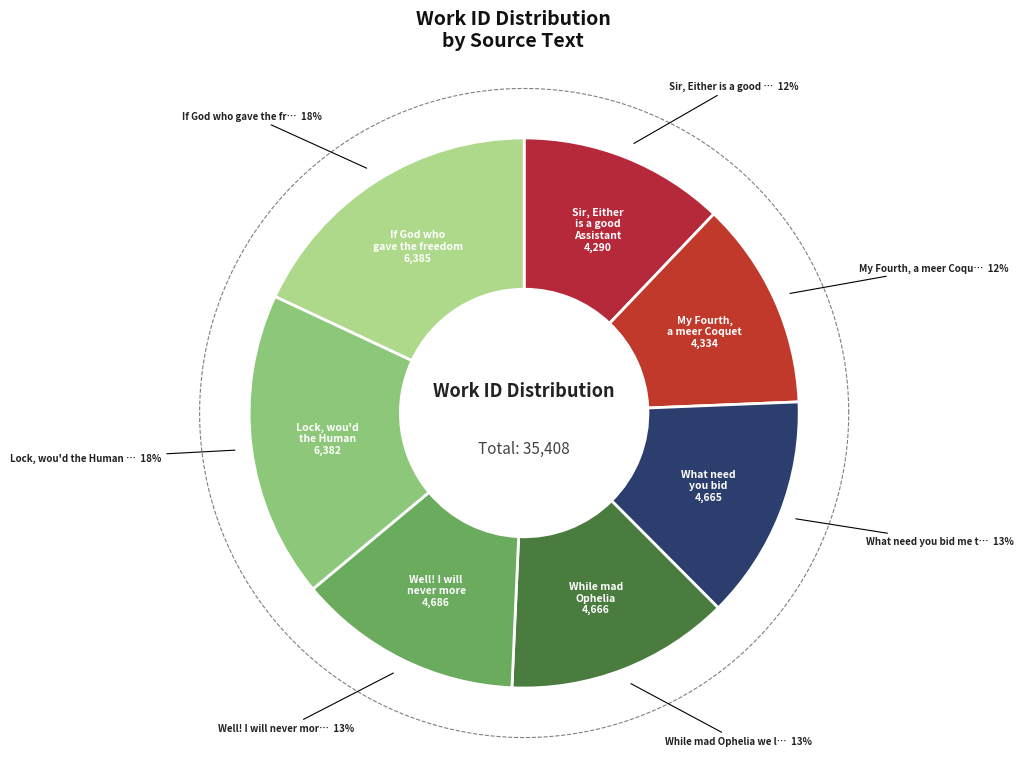

The While mad Ophelia we lament slice represents 25% of the pie. True or false?

False